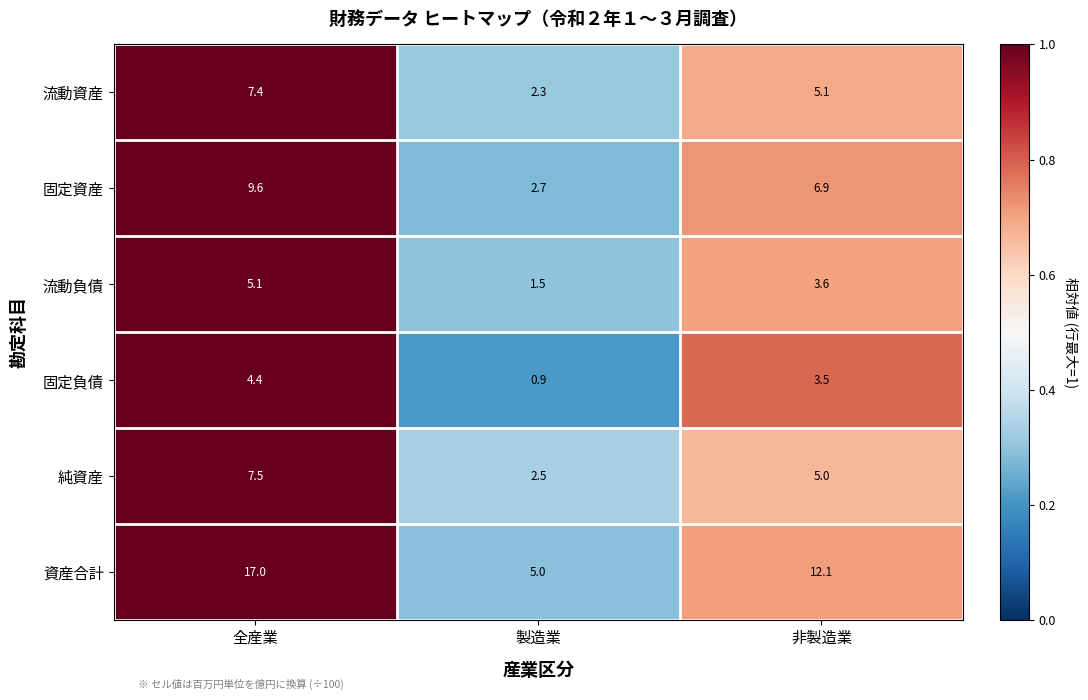

What is the sum of all 資産合計 values?

34.1